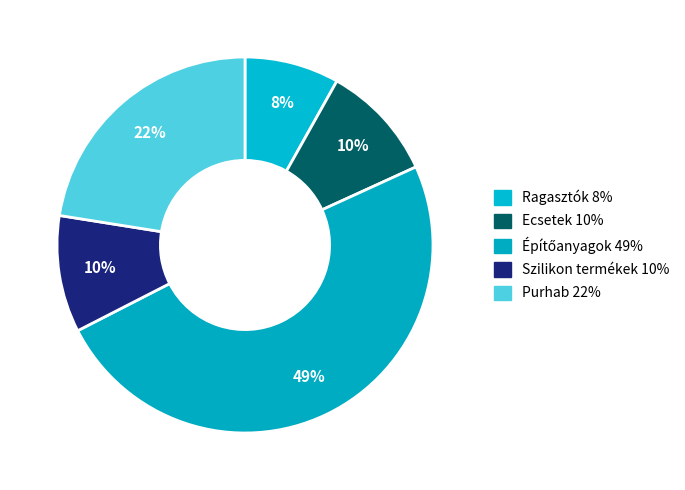

Count the number of slices in the pie.

5